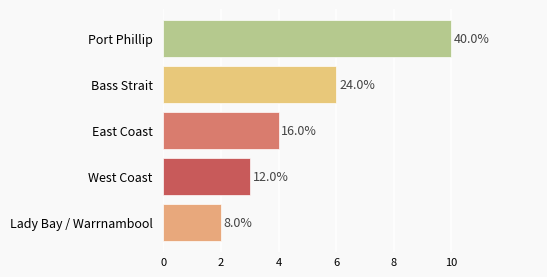

List the labels in order of value, smallest first.

Lady Bay / Warrnambool, West Coast, East Coast, Bass Strait, Port Phillip